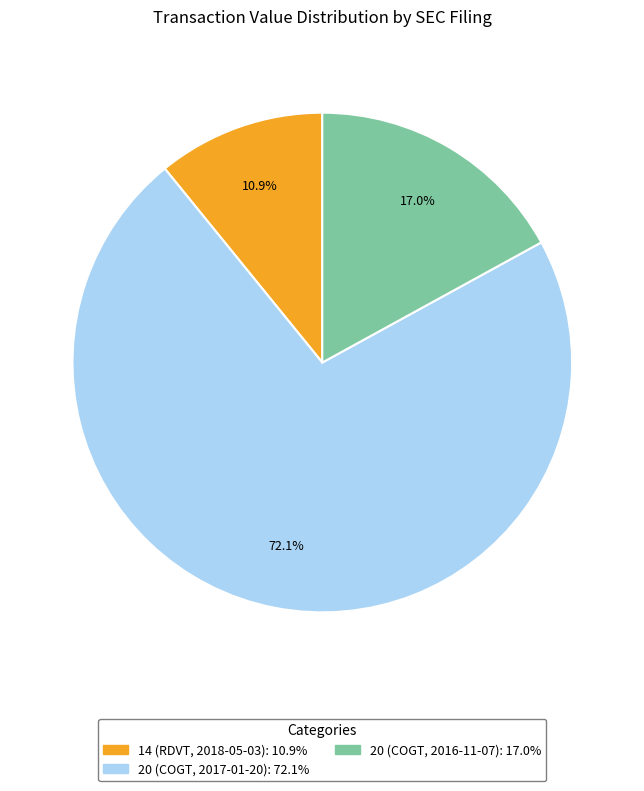

Between 20 (COGT, 2016-11-07): 17.0% and 14 (RDVT, 2018-05-03): 10.9%, which is larger?

20 (COGT, 2016-11-07): 17.0%